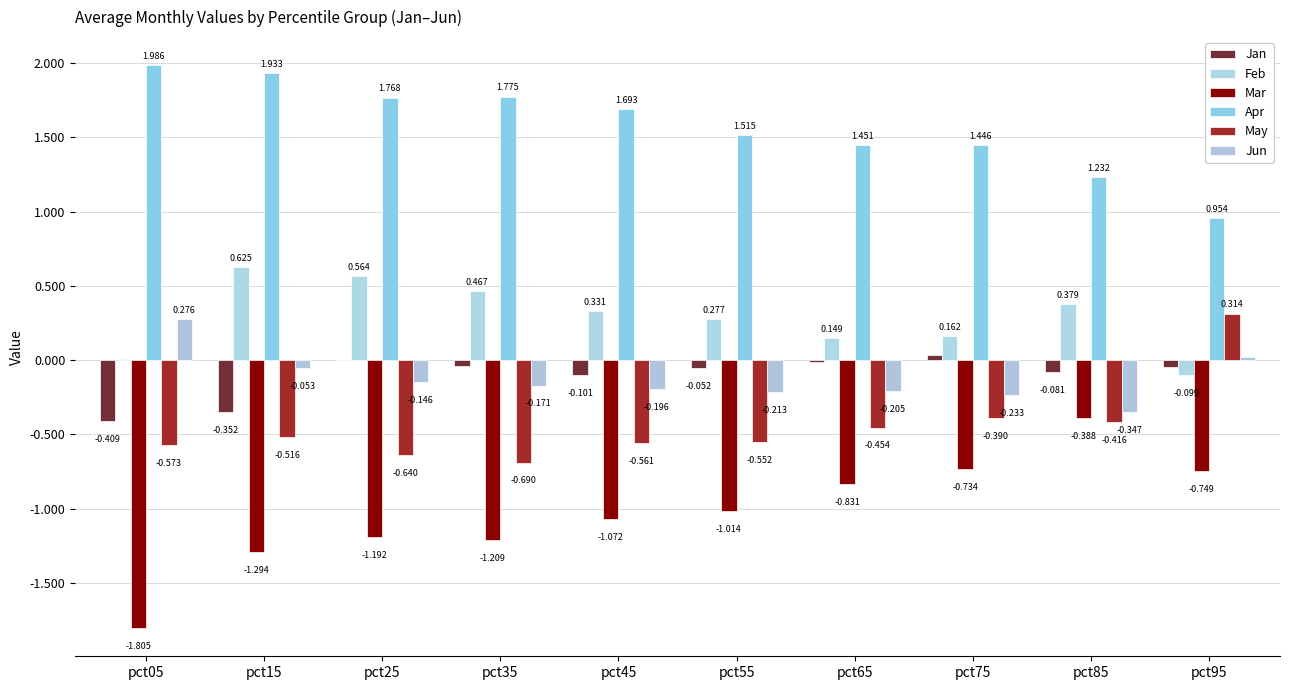

Count the number of data series in this chart.

6